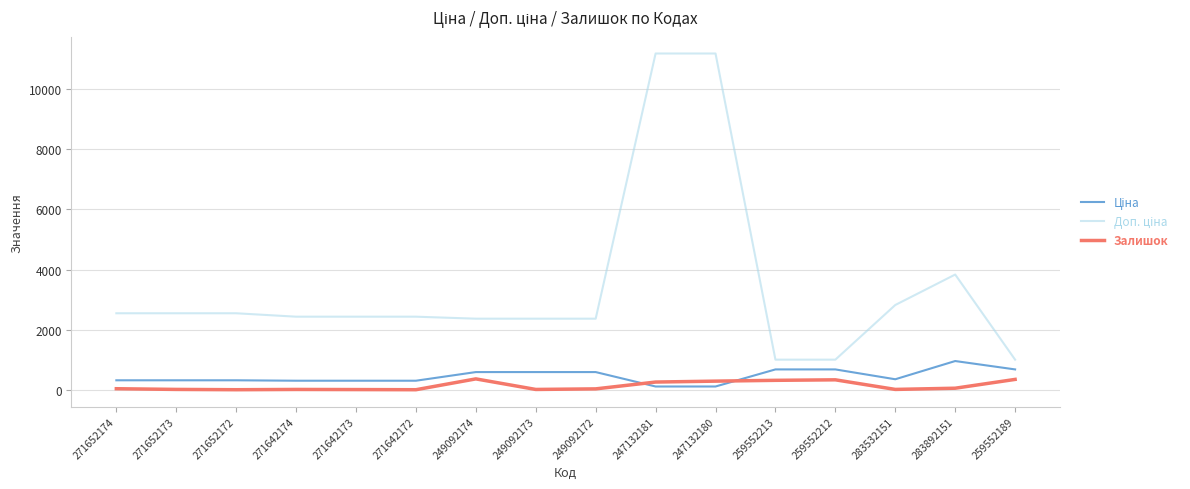

Does the chart display data point markers on the line(s)?

No